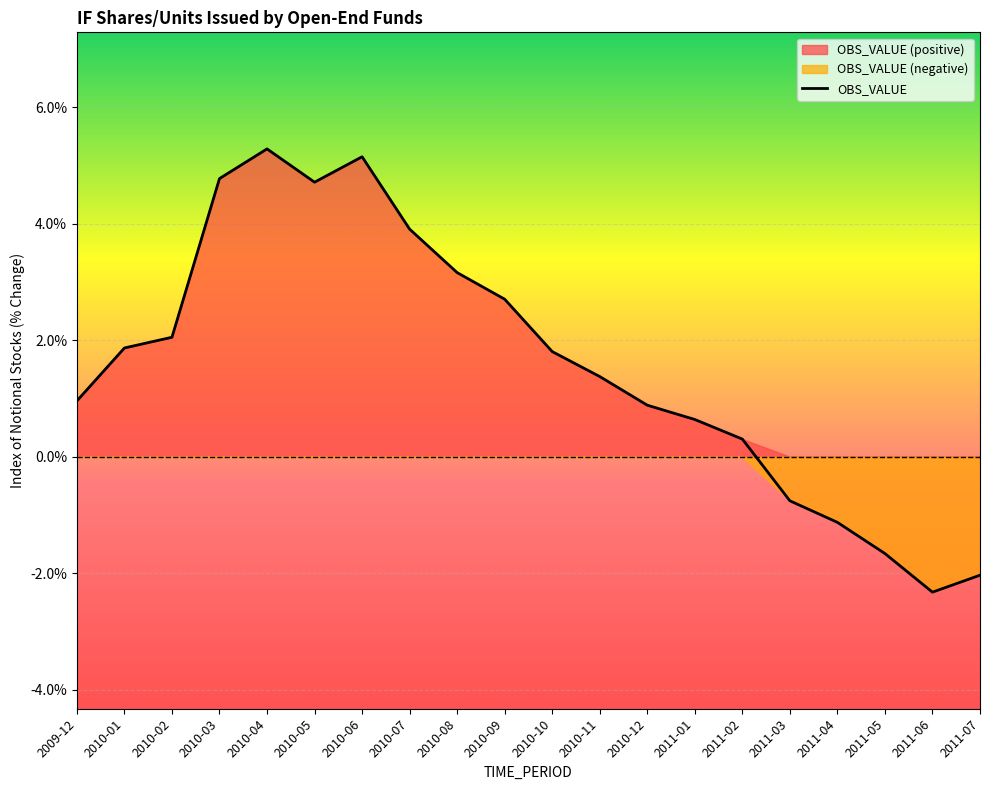

What is the difference between the maximum and minimum values?

7.6